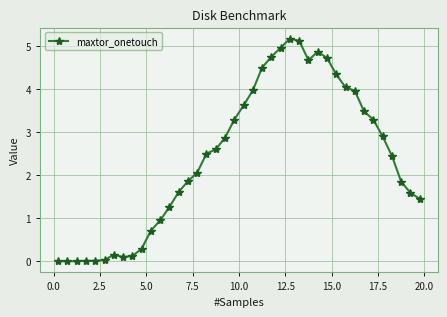

What is the maximum value shown in the chart?

5.2